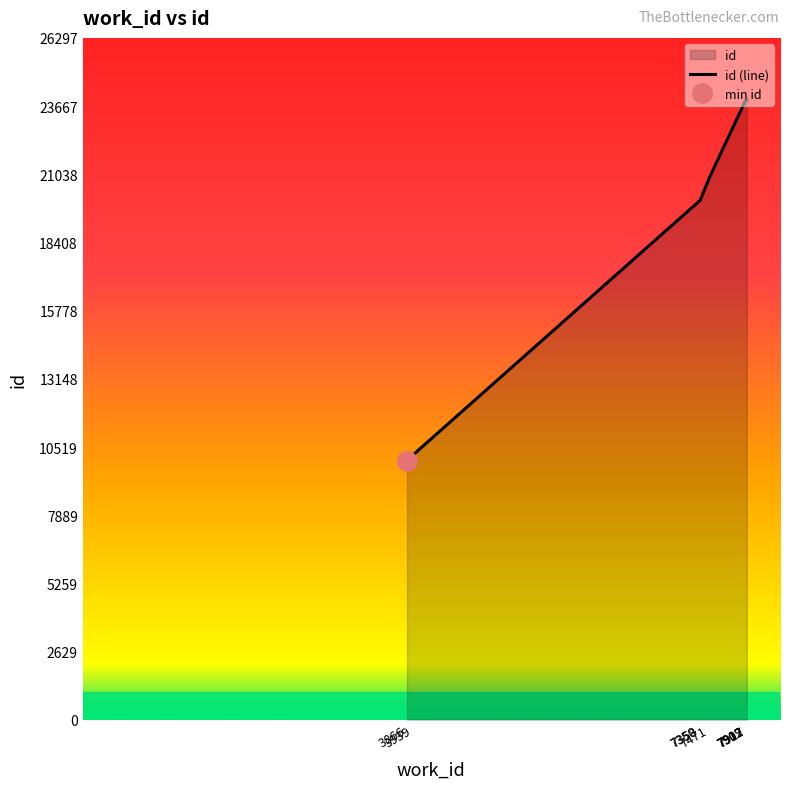

Reading left to right, transcribe all the data shown in this chart.

9975	10218	20002	20013	20908	23885	23897	23900	23907